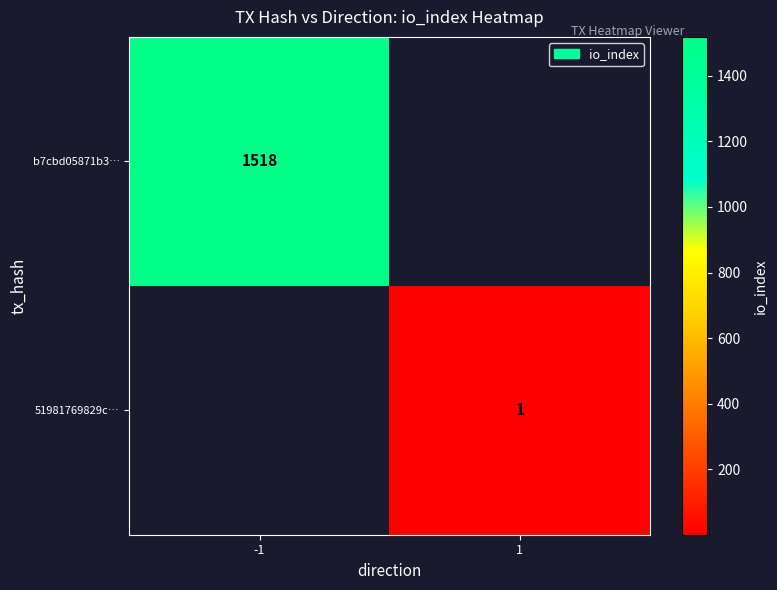

What is the greatest value displayed?

1518.0